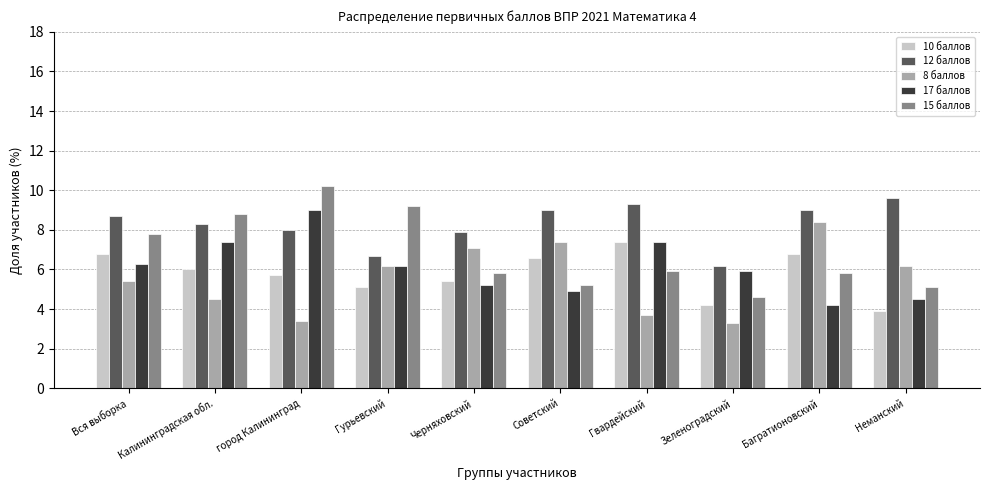

What value does the 10 баллов series have at Зеленоградский?

4.2